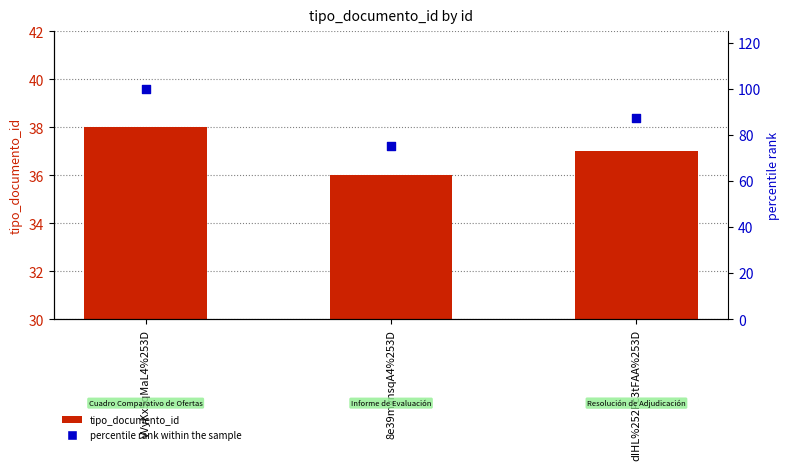

Which series reaches the minimum Y coordinate?

tipo_documento_id